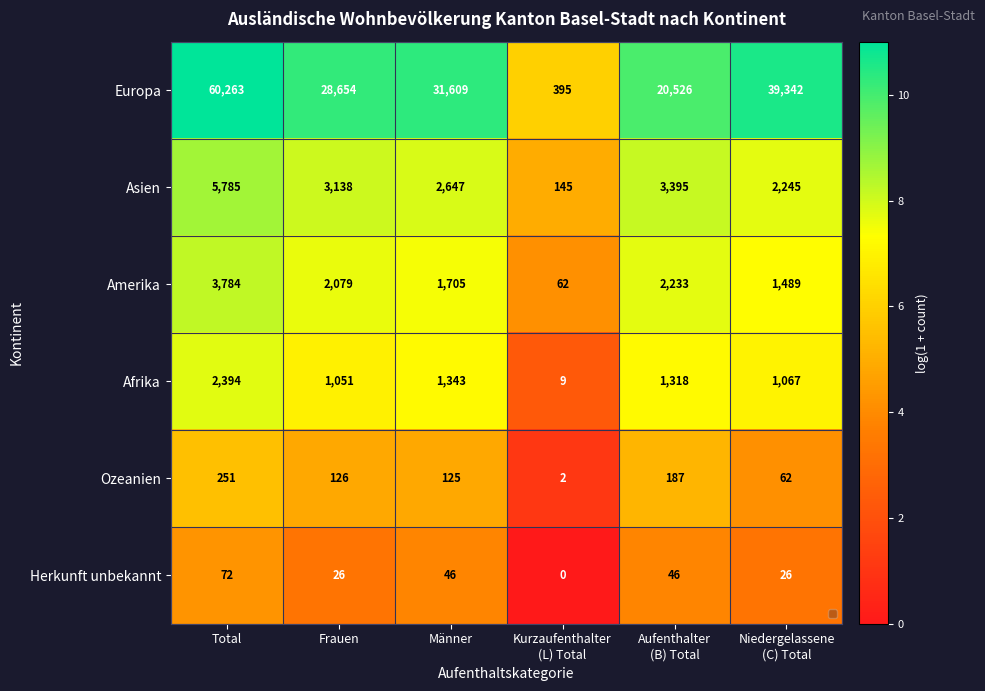

Which series has the largest total across all categories?

Europa